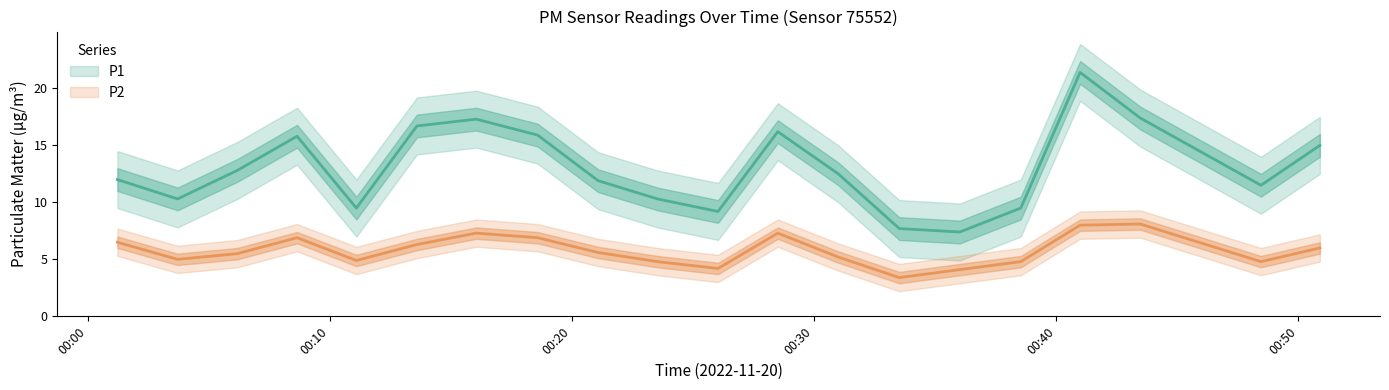

In P1, how many points are higher than both neighbors (excluding endpoints)?

4